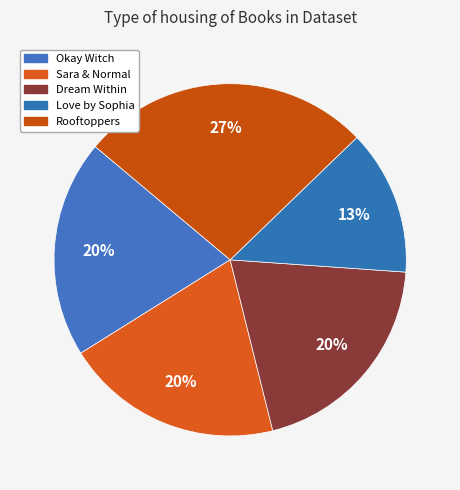

Count the number of slices in the pie.

5